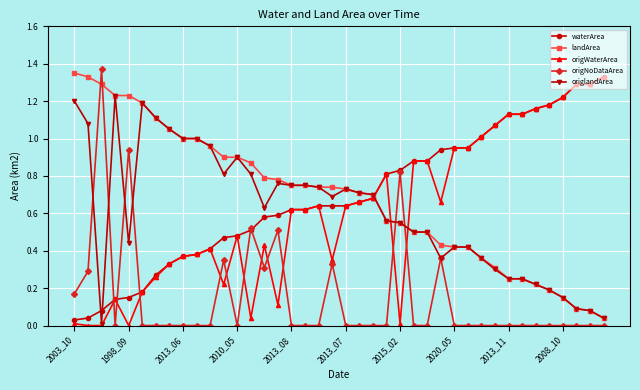

Which series ends up on top after the final intersection of origlandArea and origNoDataArea?

origlandArea